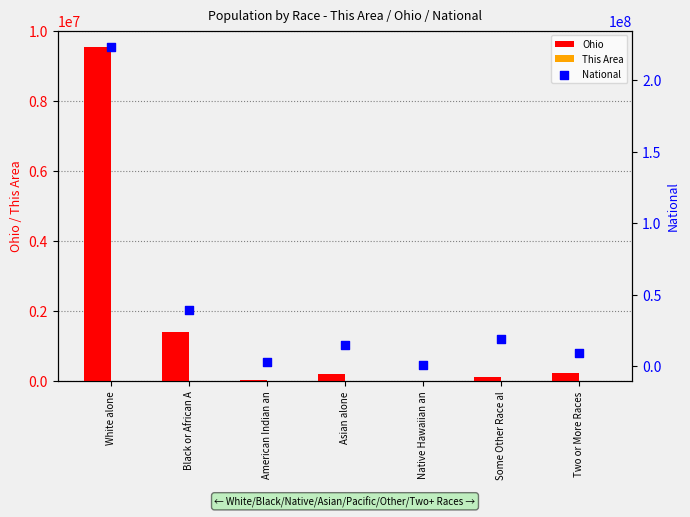

At which category is the sum across all series the highest?

White alone